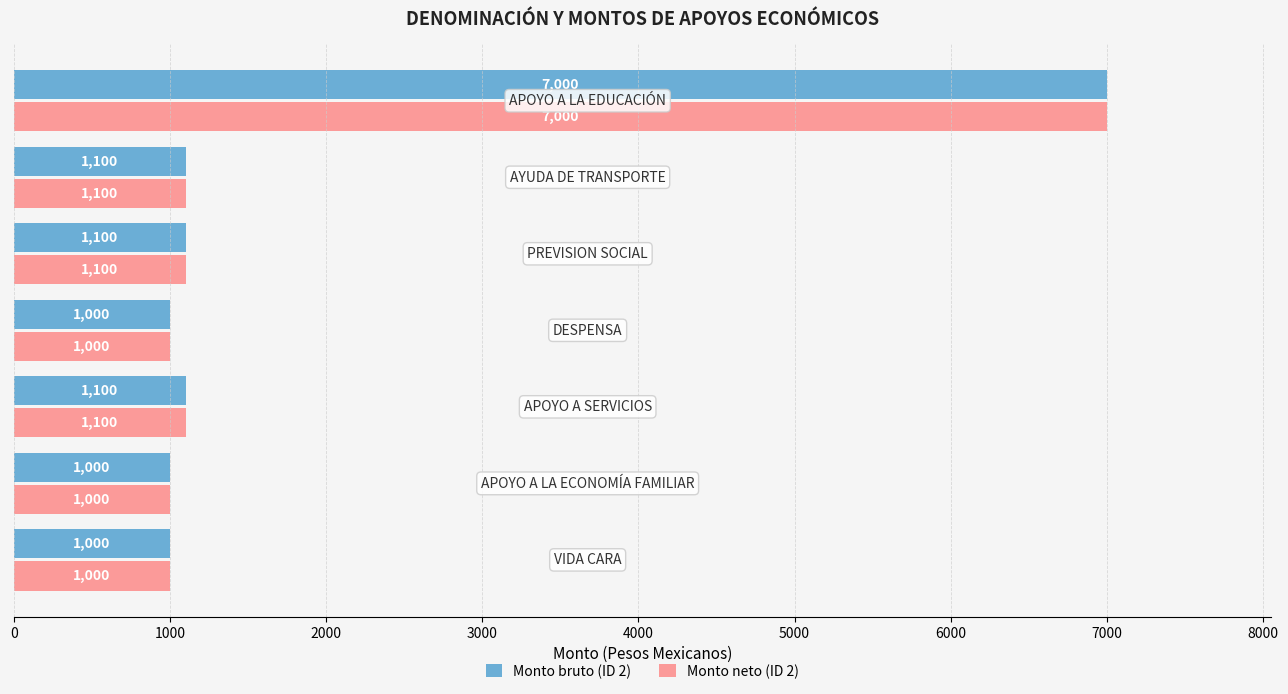

What is the average value of the Monto neto (ID 2) series?

1900